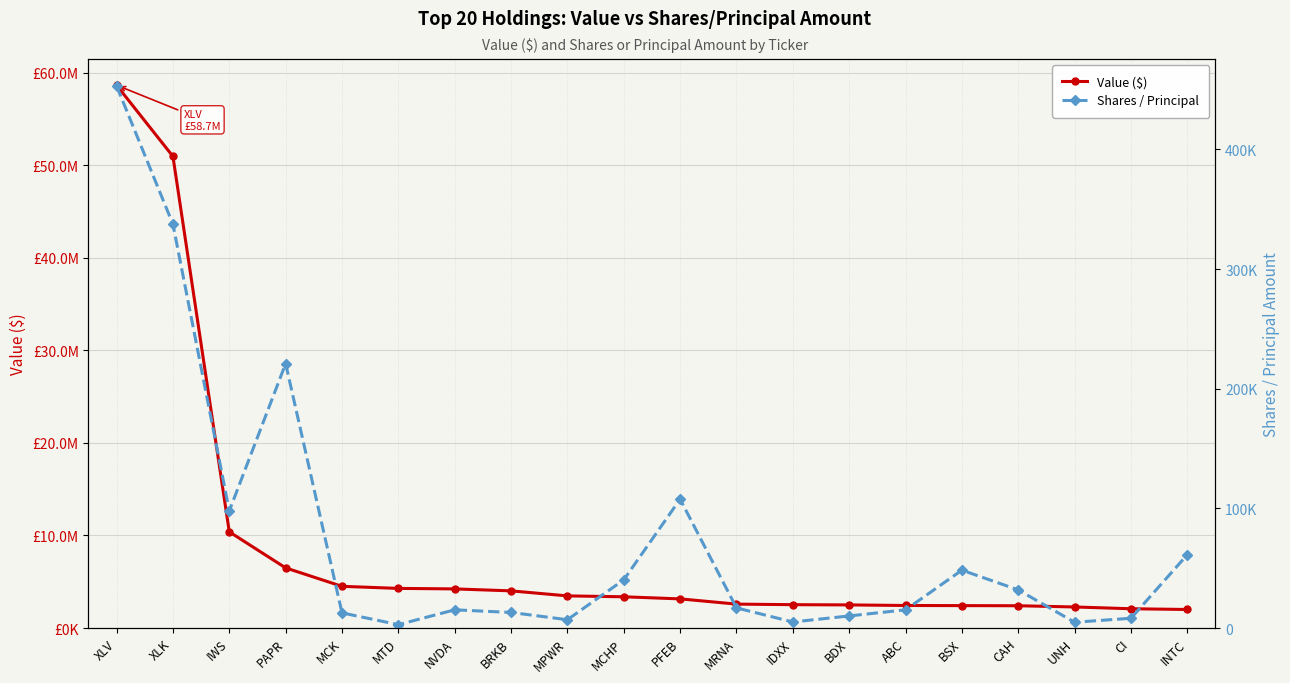

What are all the series names shown in the legend?

Value ($), Shares / Principal